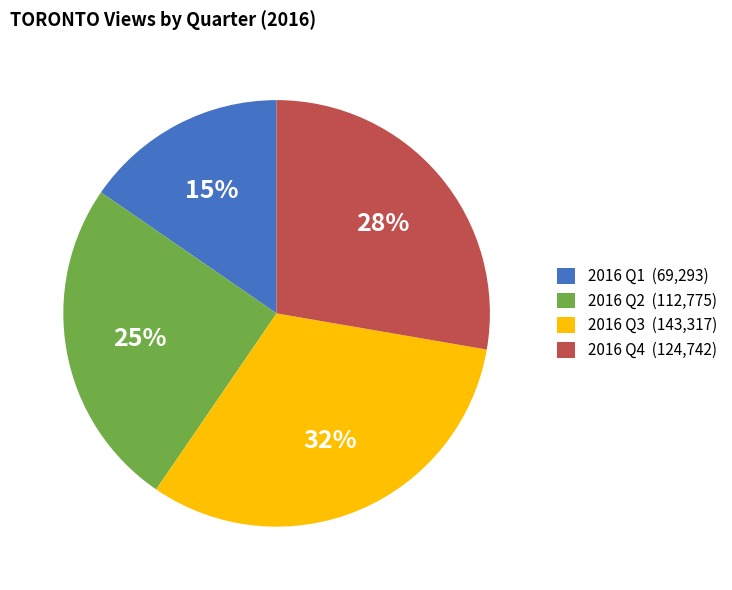

Does any single category account for the majority?

No